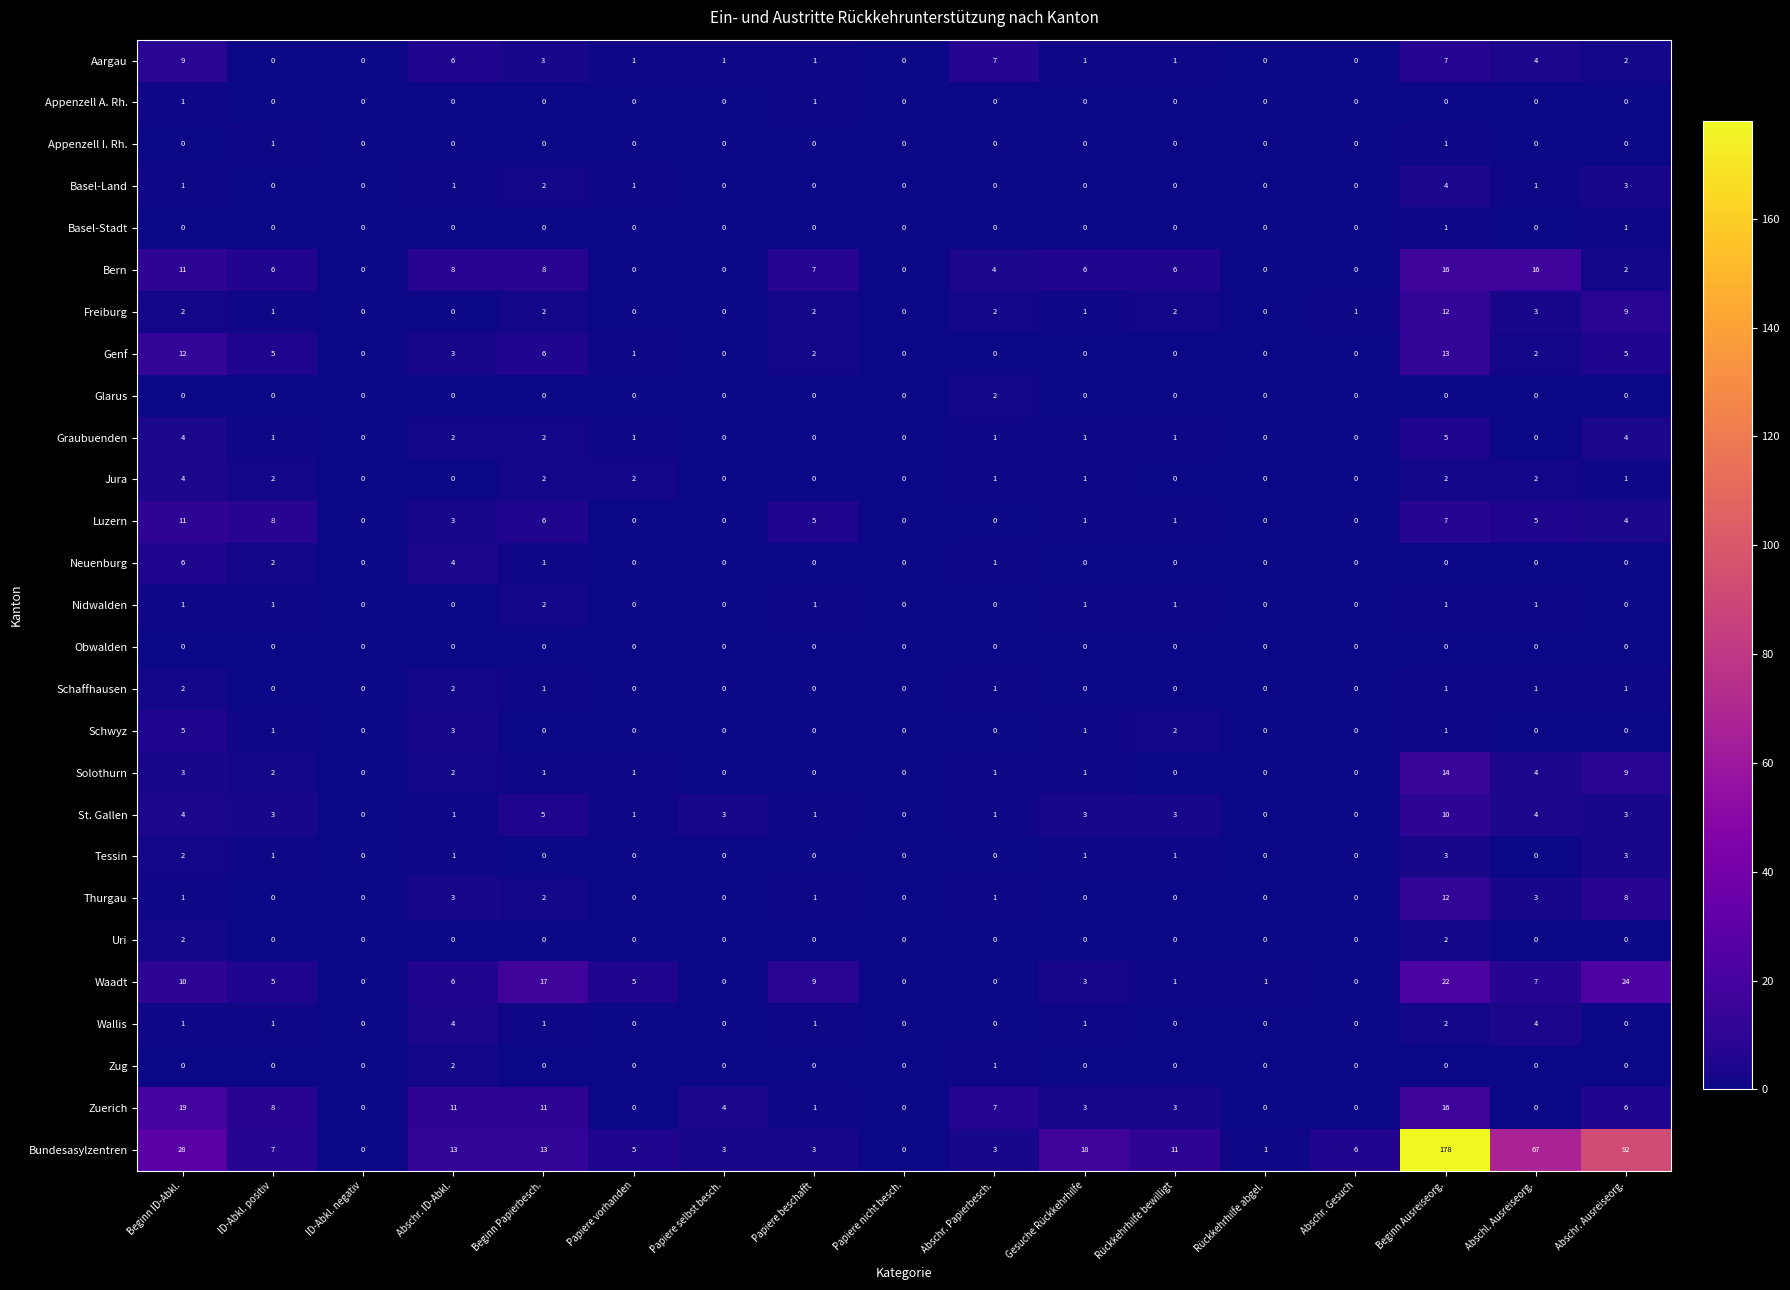

The value of Uri at Papiere vorhanden is 0. True or false?

True